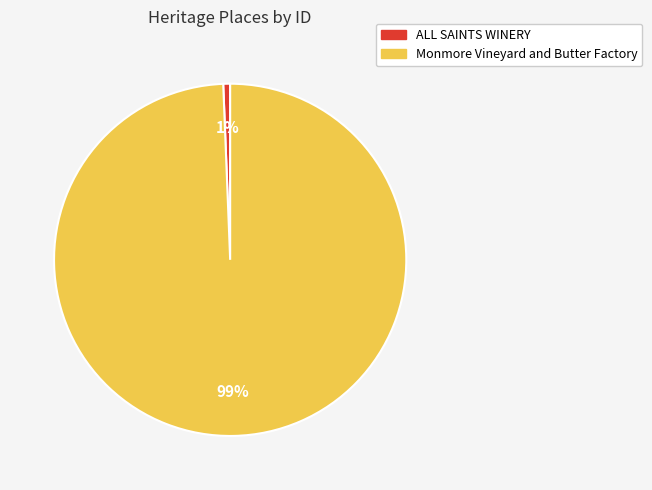

The Monmore Vineyard and Butter Factory slice represents 99% of the pie. True or false?

True